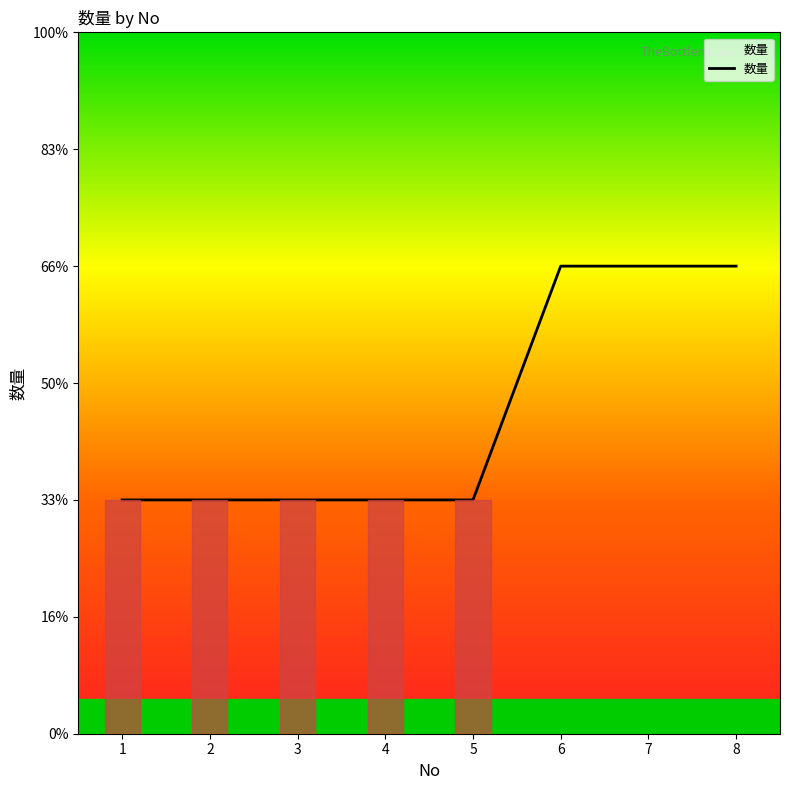

Does the chart display data point markers on the line(s)?

No